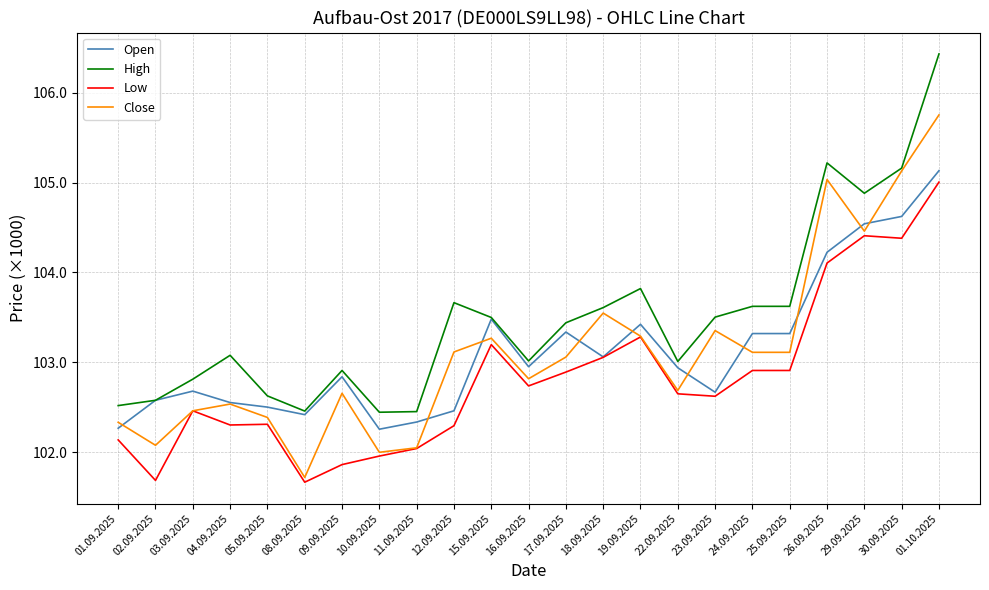

Is the value of Close at 03.09.2025 greater than the value of Low at 19.09.2025?

No